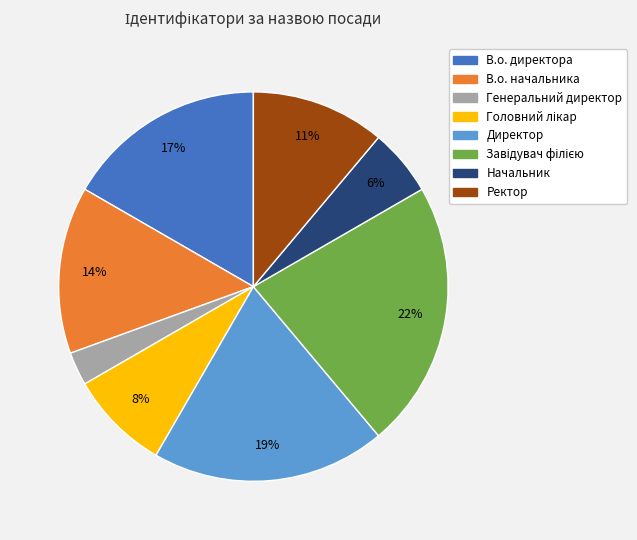

Is there a majority slice in this chart?

No